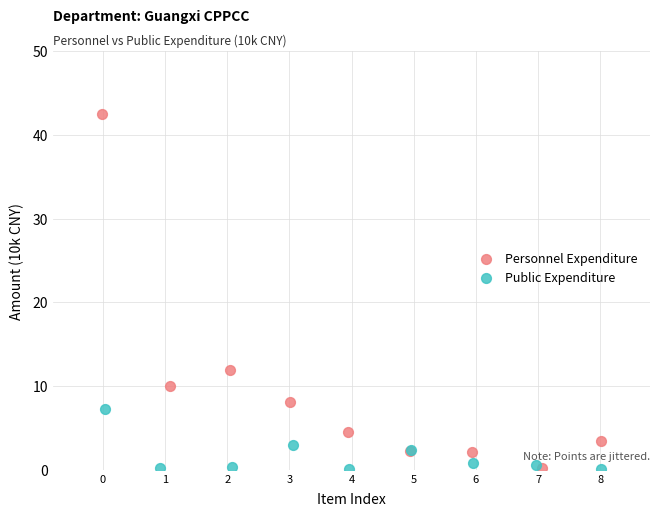

Which series contains the highest Y value?

Personnel Expenditure